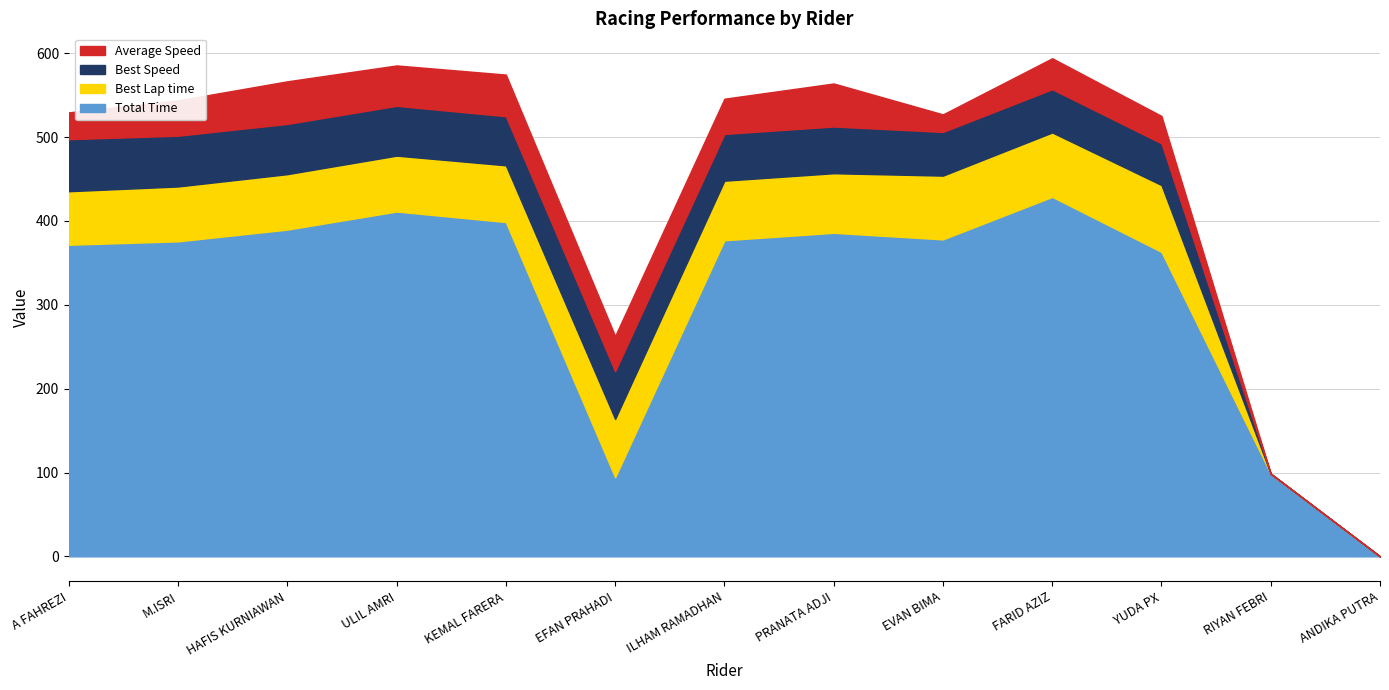

What is the sum of the Best Speed values at EFAN PRAHADI and ILHAM RAMADHAN?

112.7